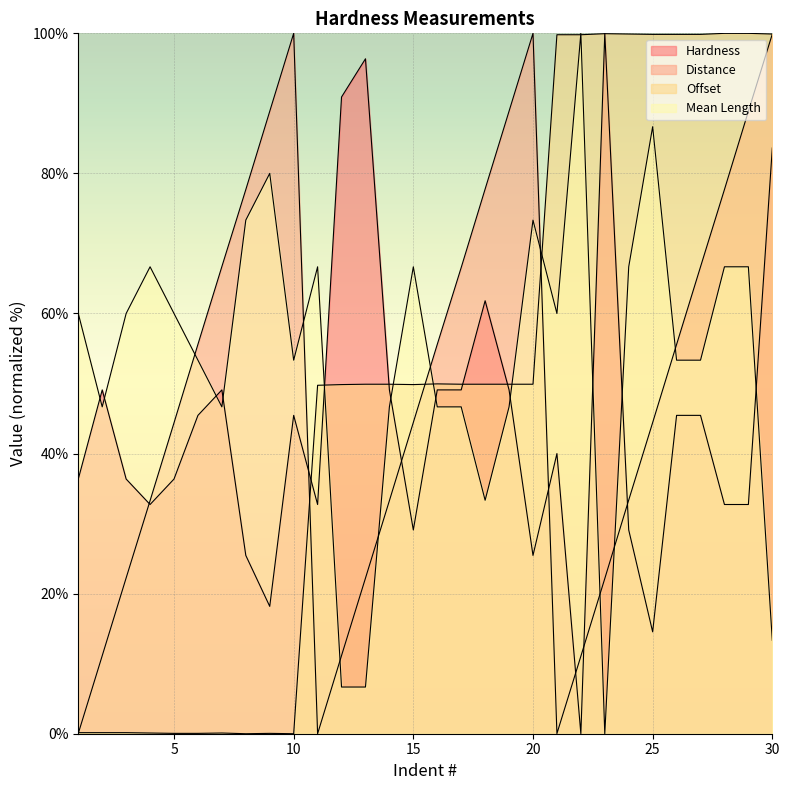

The value of Hardness at 3 is 36.4. True or false?

True